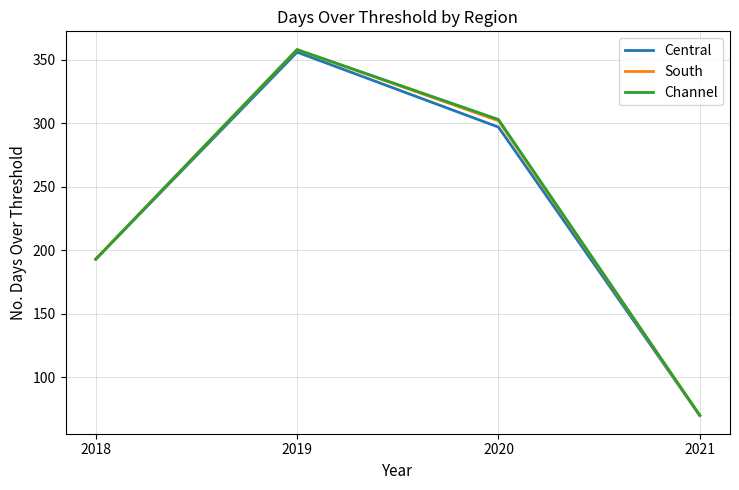

What is the maximum value shown in the chart?

358